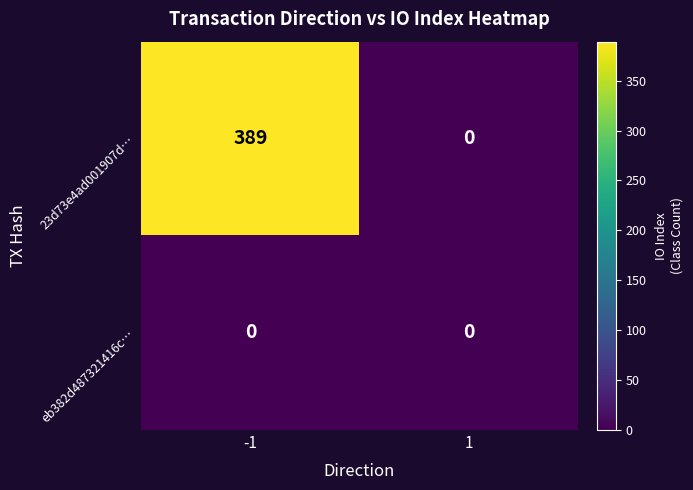

How many series are shown in this chart?

2